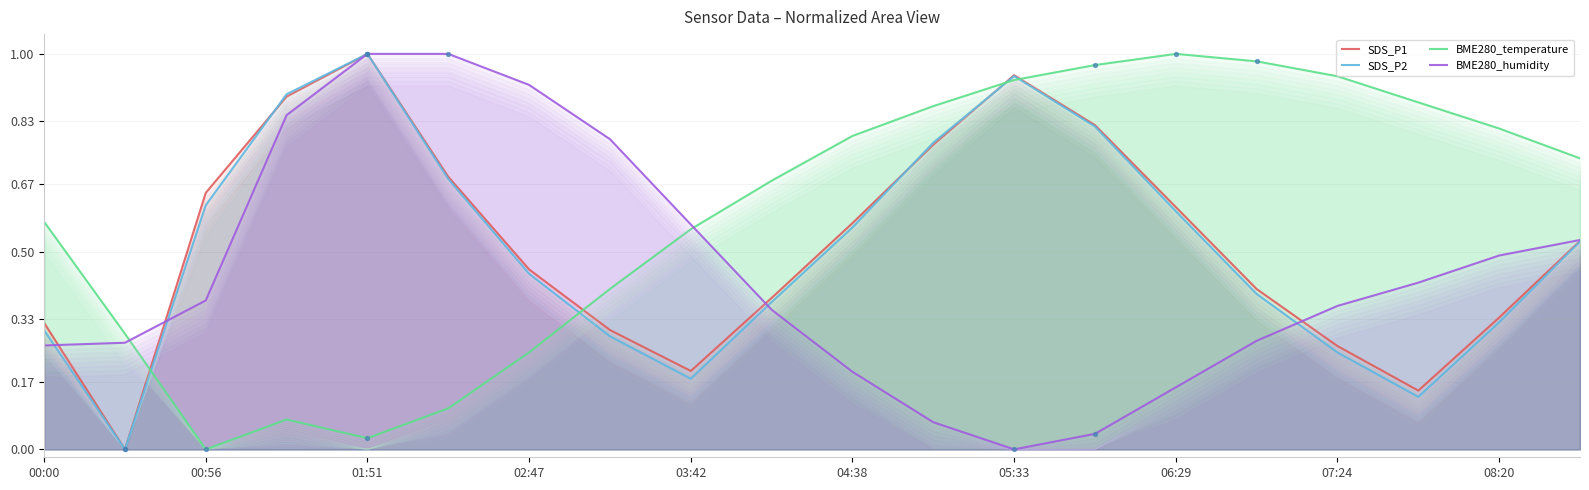

Which series has the widest spread of Y values?

SDS_P1